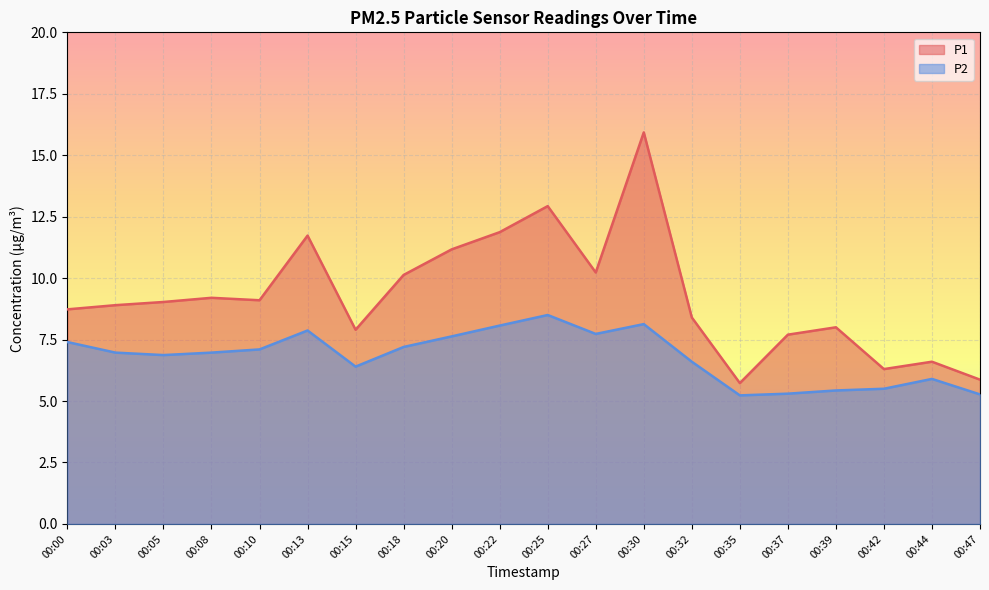

How many categories are shown in the chart?

20